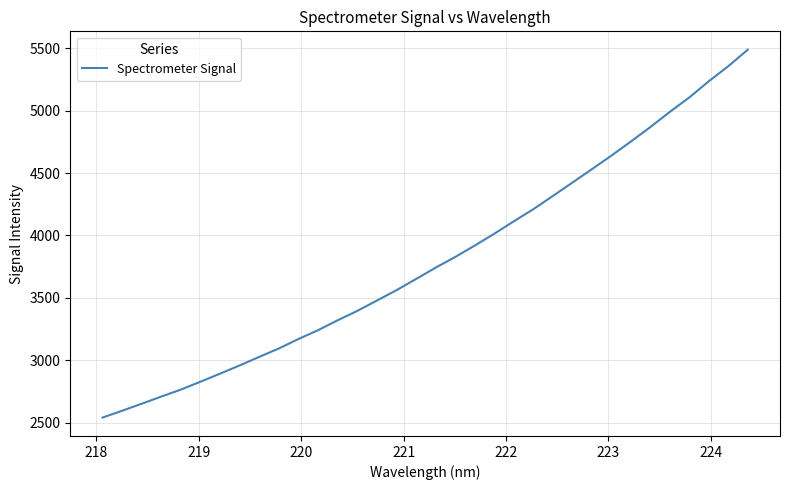

How many lines are shown in the chart?

1